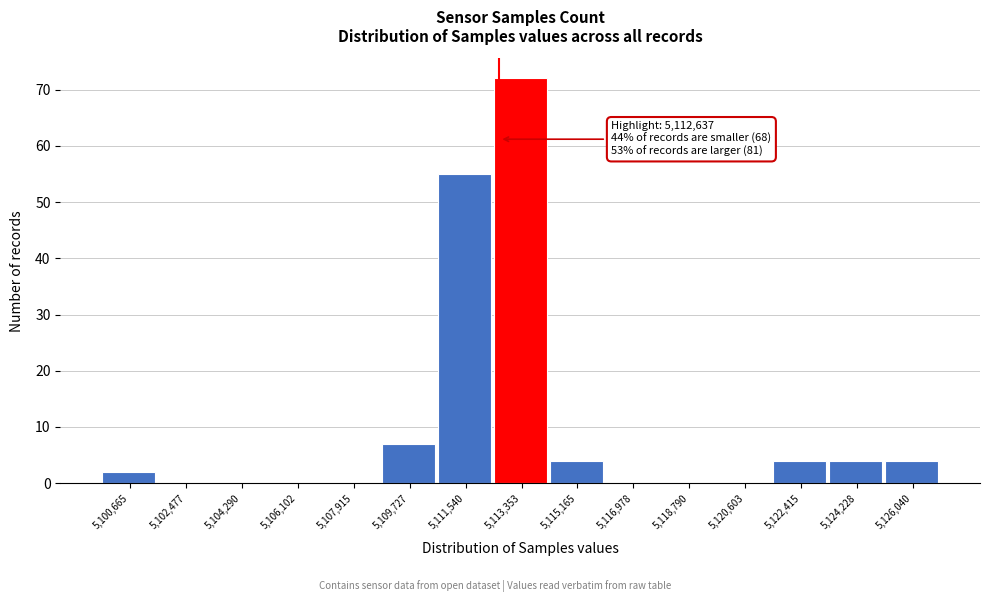

Over which range of the x-axis is the bar tallest?

5112400 to 5114200